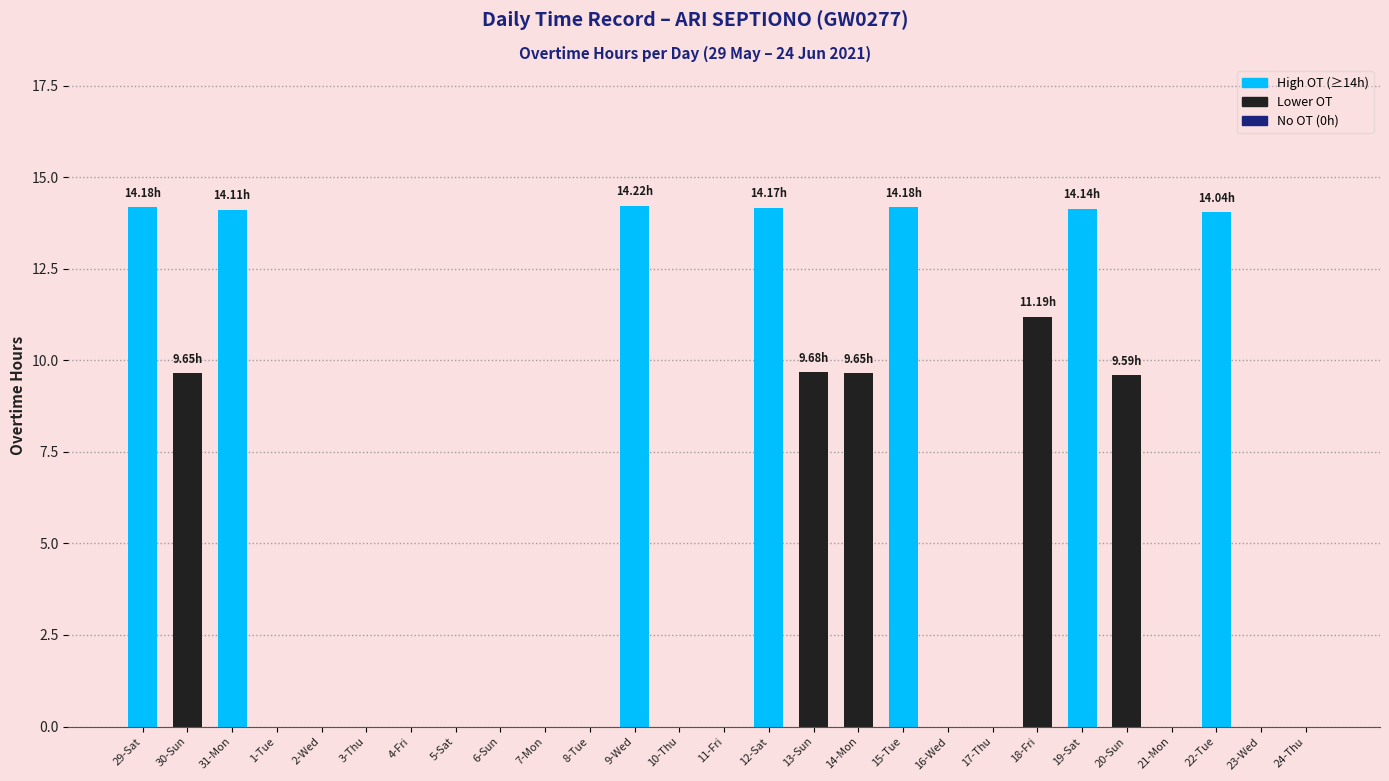

What is the sum of all values?

148.8